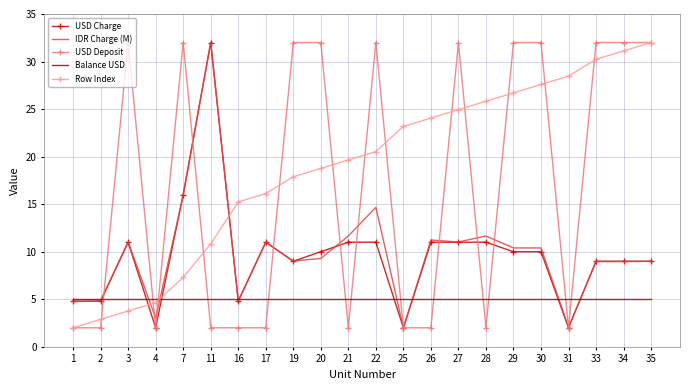

Is it true that USD Deposit equals 2.0 at 26?

True